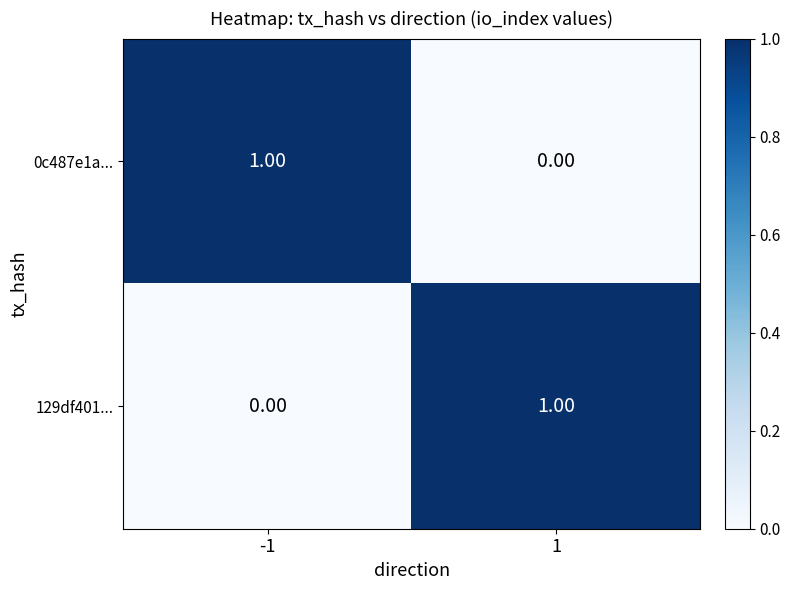

Rank the series at -1 from highest to lowest value.

0c487e1a..., 129df401...